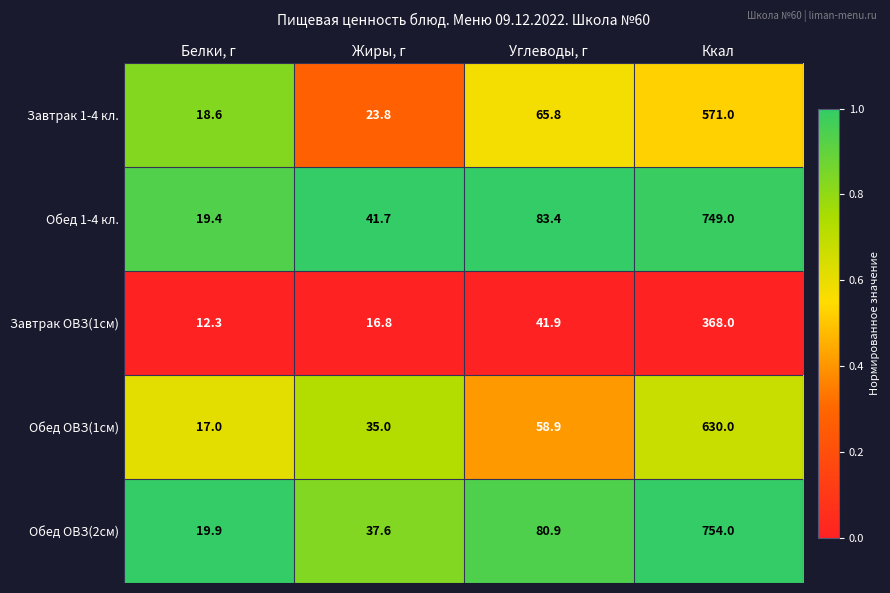

True or false: Обед ОВЗ(2см) has a value of 19.9 at Белки, г.

True